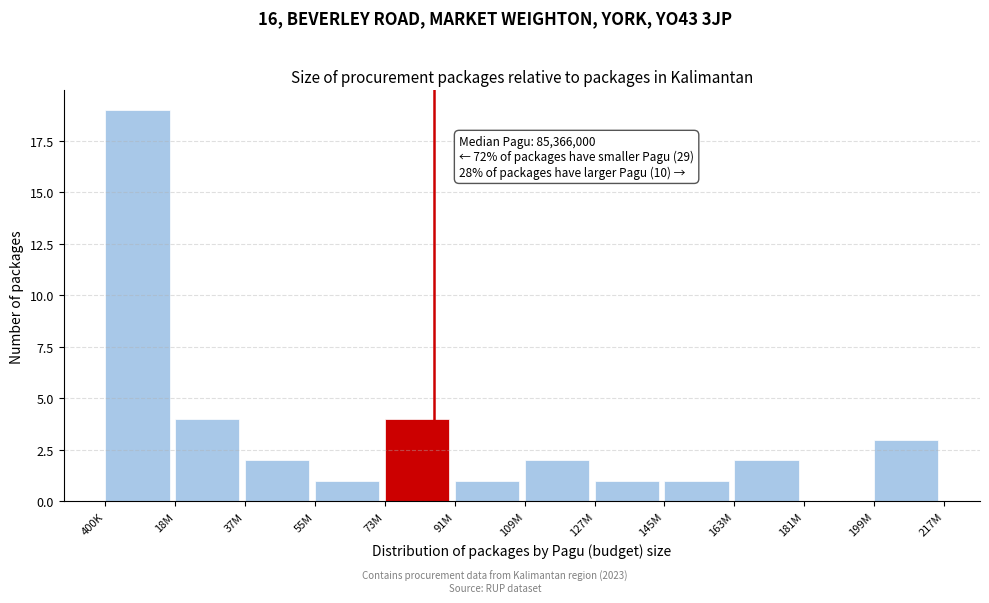

Reading left to right, transcribe all the data shown in this chart.

400K=19	18M=4	37M=2	55M=1	73M=4	91M=1	109M=2	127M=1	145M=1	163M=2	181M=0	199M=3